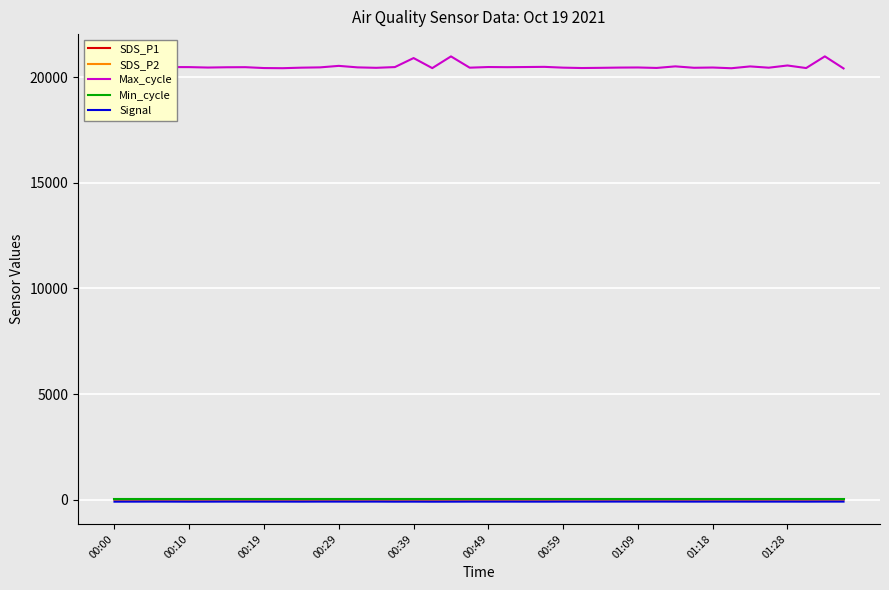

Which series has the widest spread of values?

Max_cycle